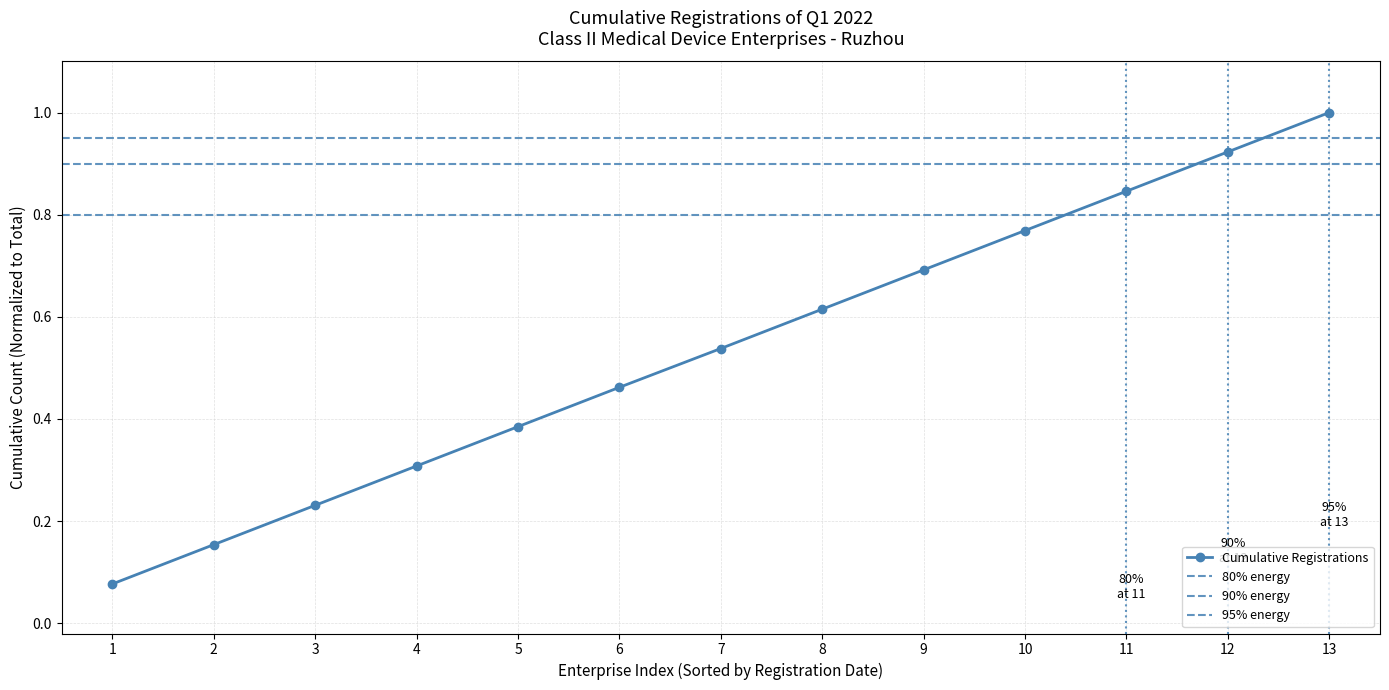

Rank the categories by Cumulative Registrations value from lowest to highest.

1, 2, 3, 4, 5, 6, 7, 8, 9, 10, 11, 12, 13